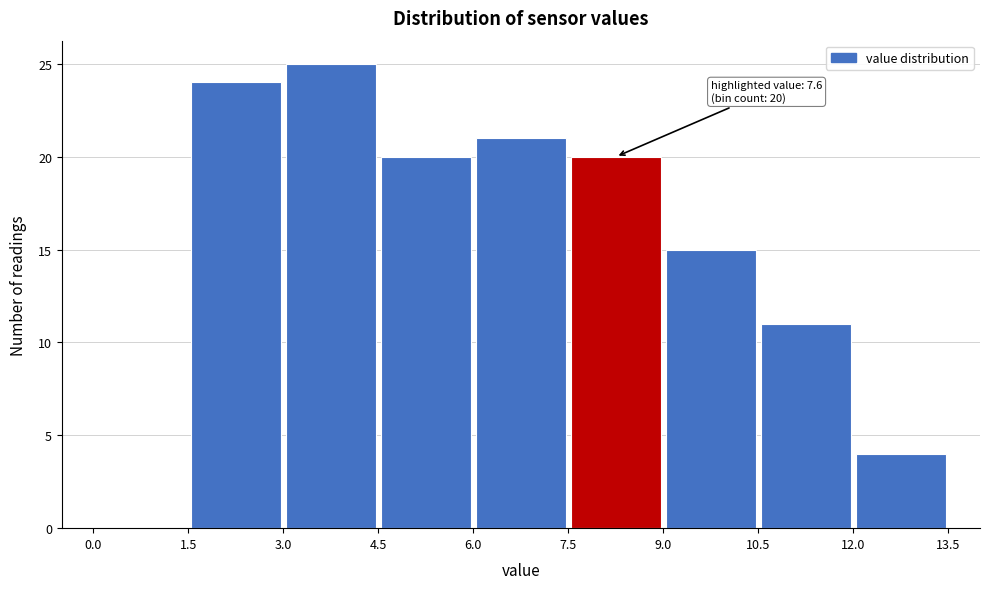

Over which range of the x-axis is the bar tallest?

3.0 to 4.5